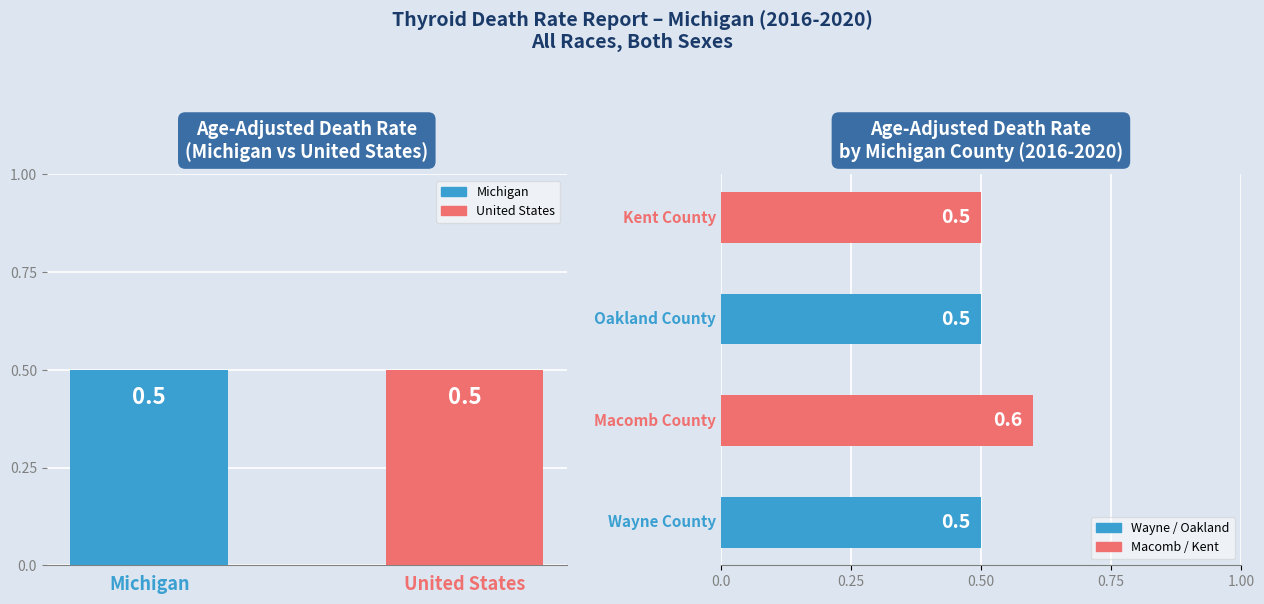

What is the label of the 4th bar from the left?

Macomb County